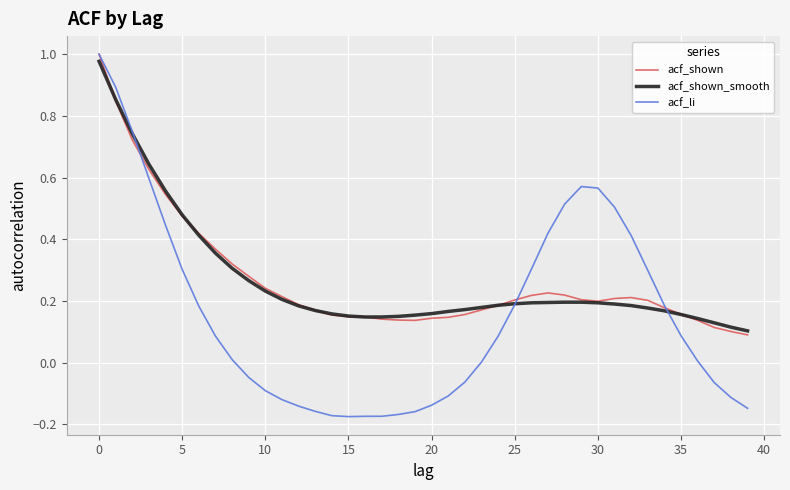

Which series has the largest range (max minus min)?

acf_li